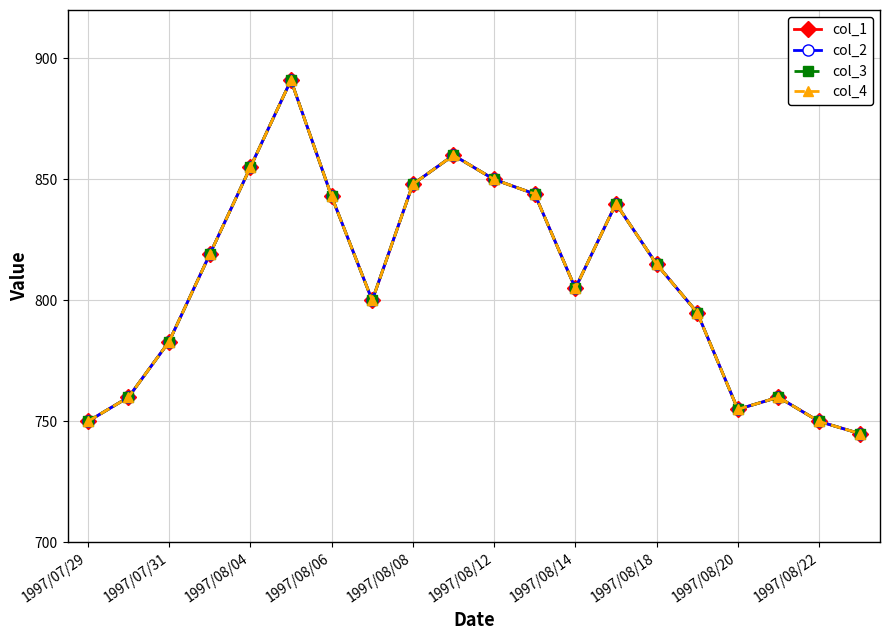

At how many categories does at least one series exceed 847?

5